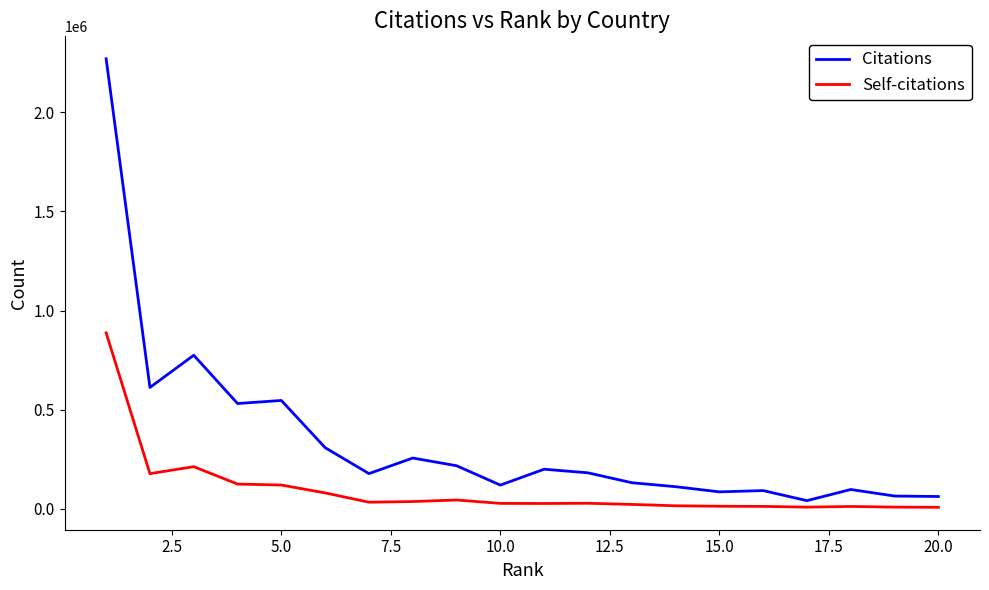

What is the maximum value shown in the chart?

2270234